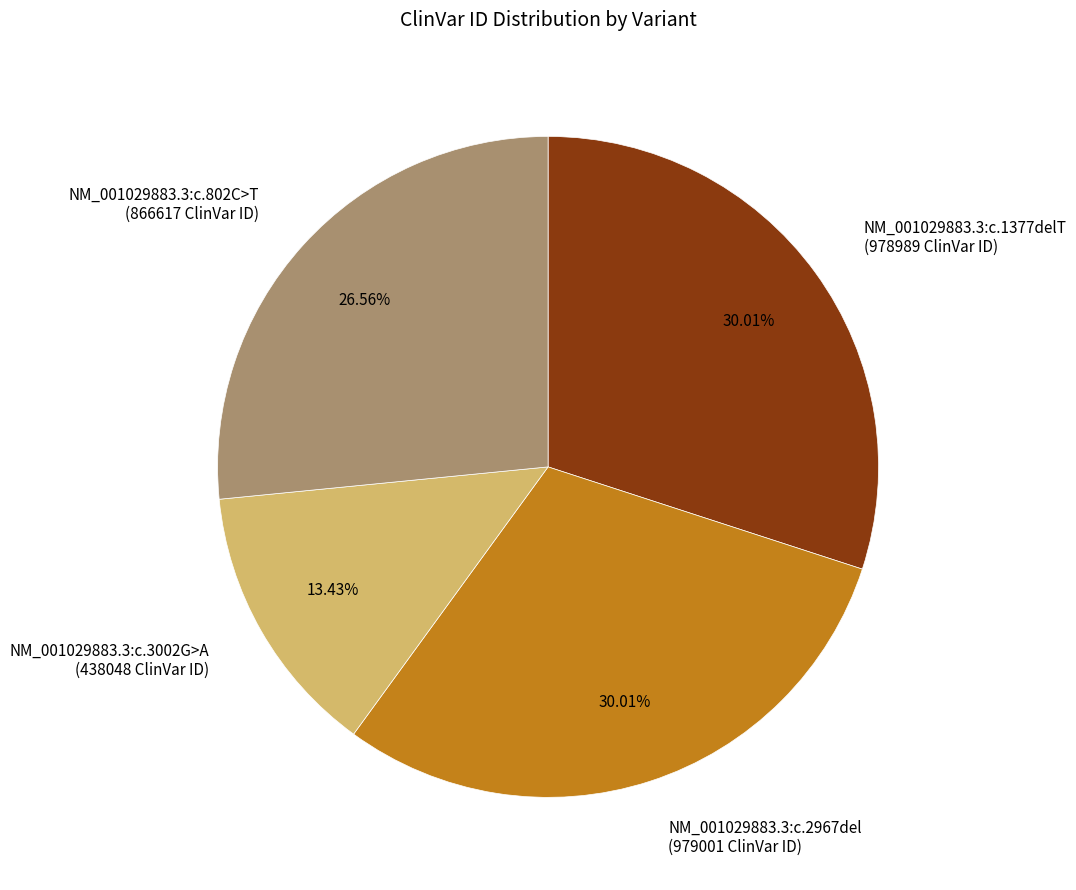

How many slices are in this pie chart?

4